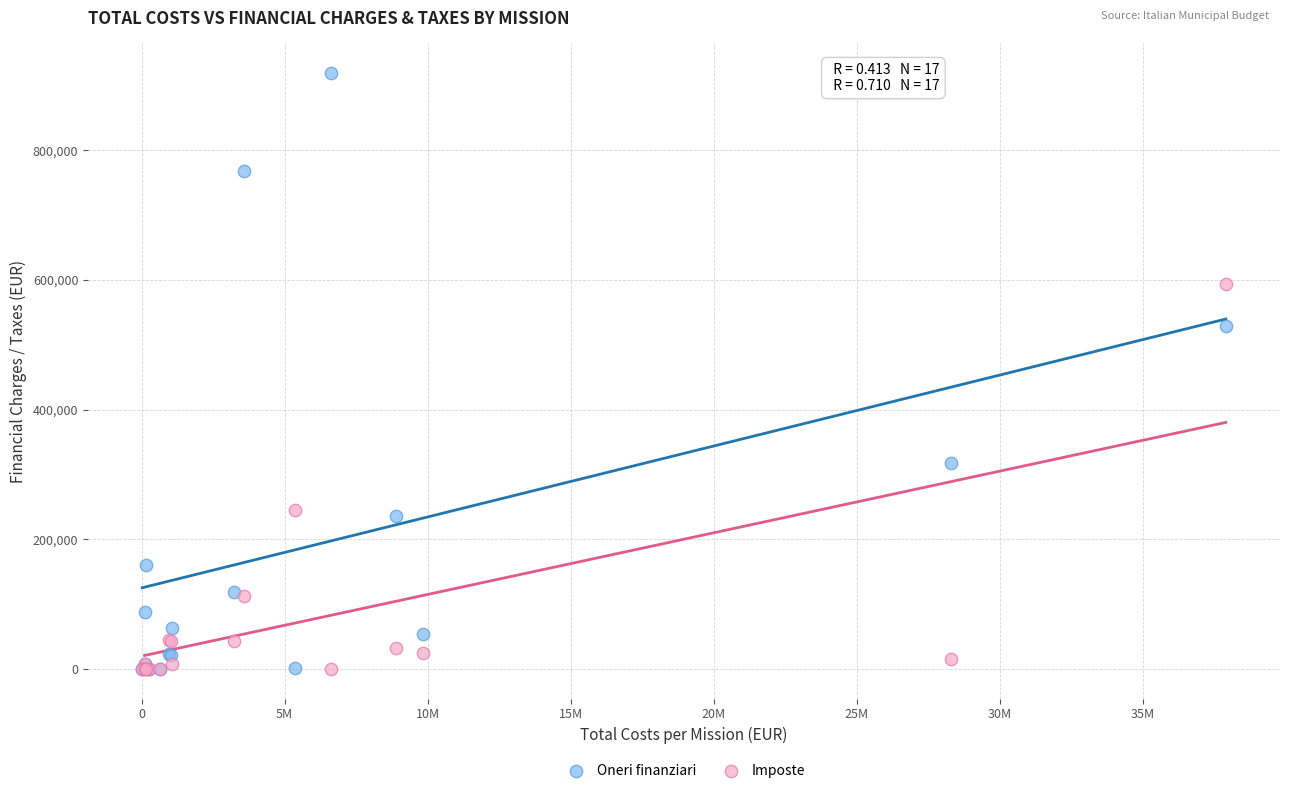

In the Oneri finanziari series, what Y value is closest to 459537?

528304.3